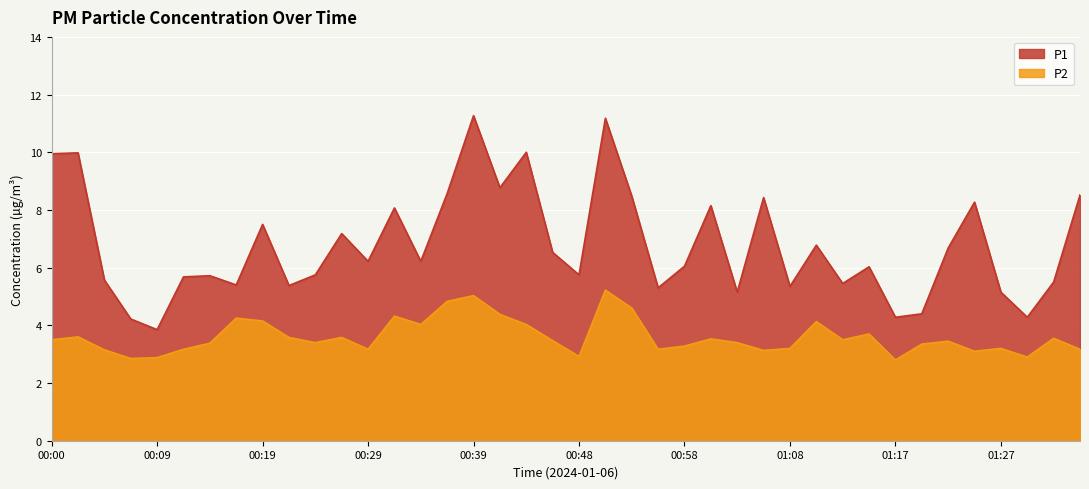

Count the number of categories in the chart.

40